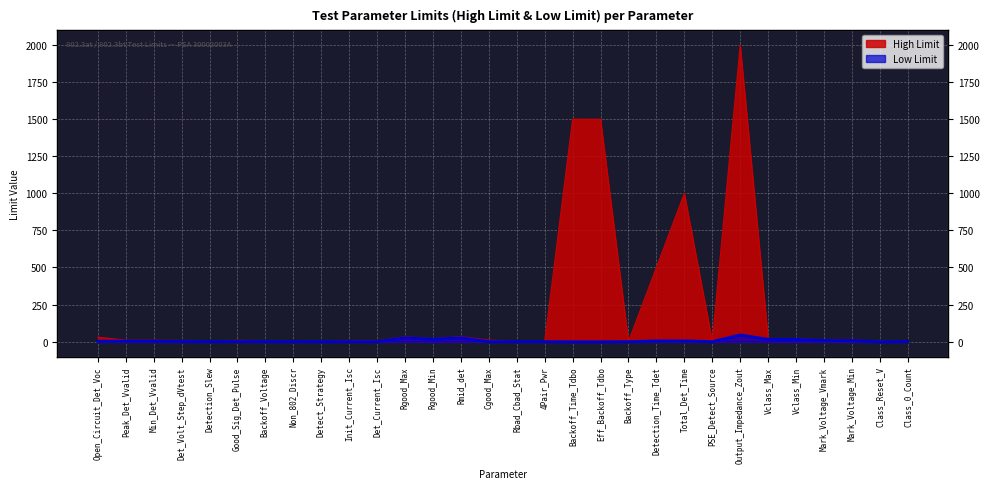

What is the average value of the Low Limit series?

5.9